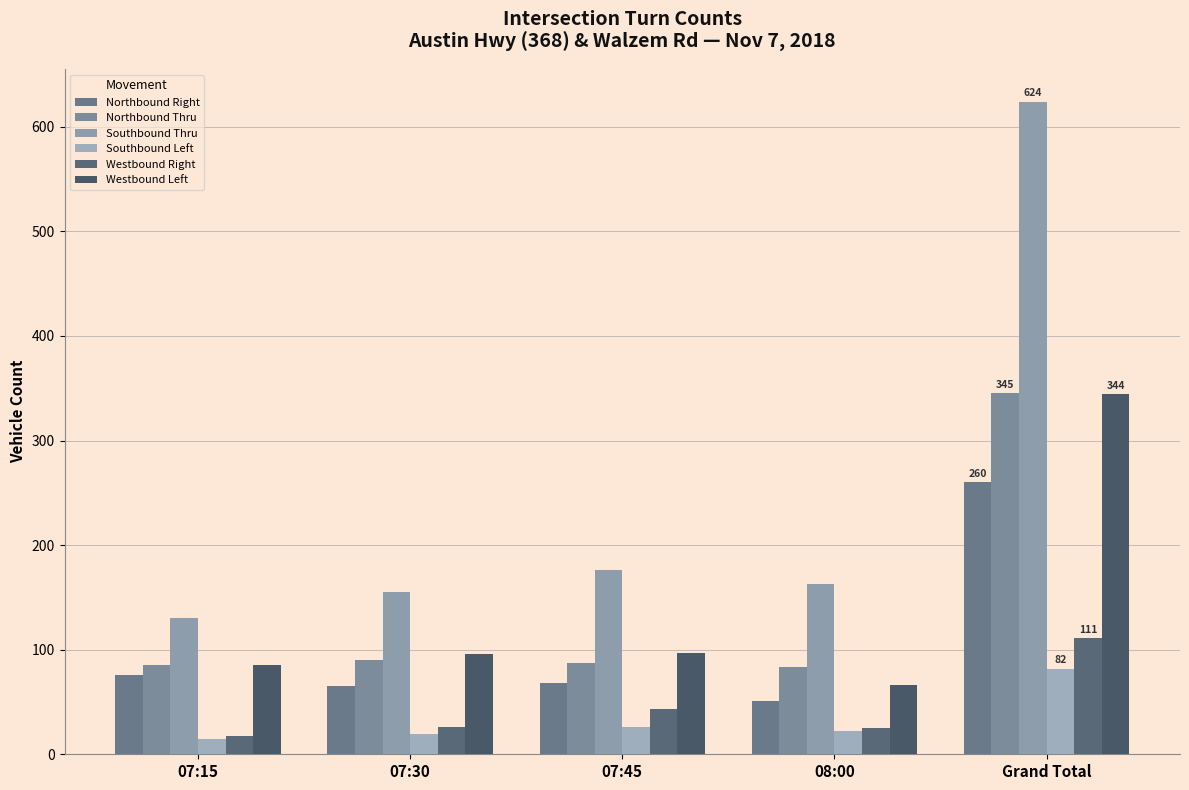

What is the difference between the second highest and minimum values in the Northbound Right series?

25